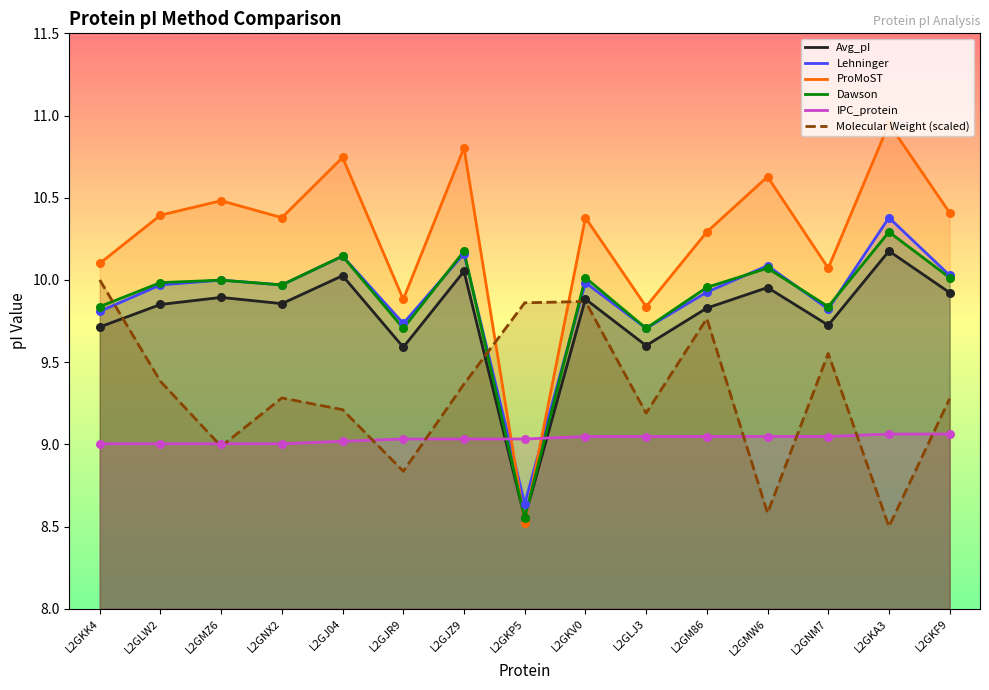

Which series contains the lowest Y value?

Molecular Weight (scaled)